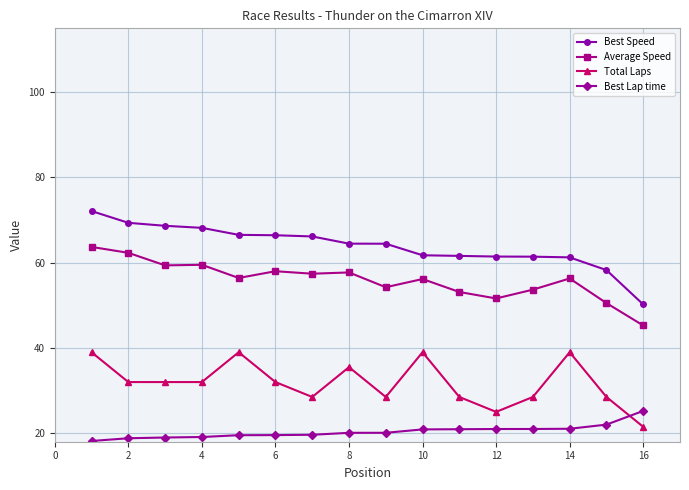

What is the difference between the second highest and minimum values in the Best Lap time series?

3.8